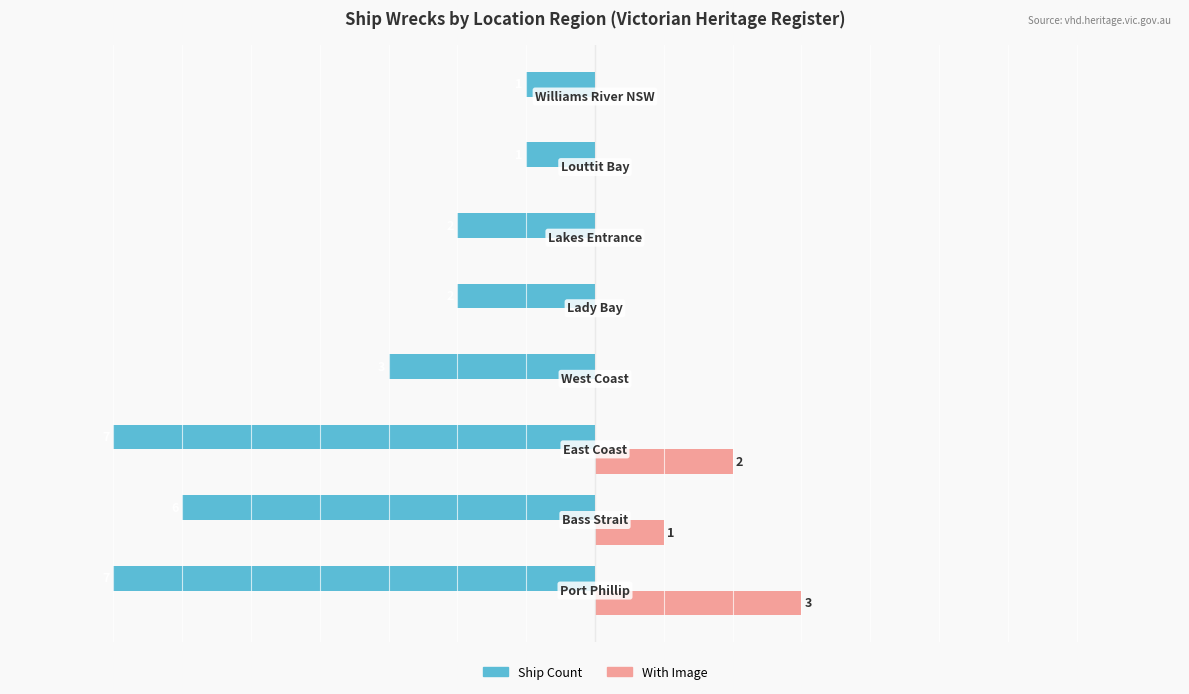

Which series has the largest total across all categories?

With Image